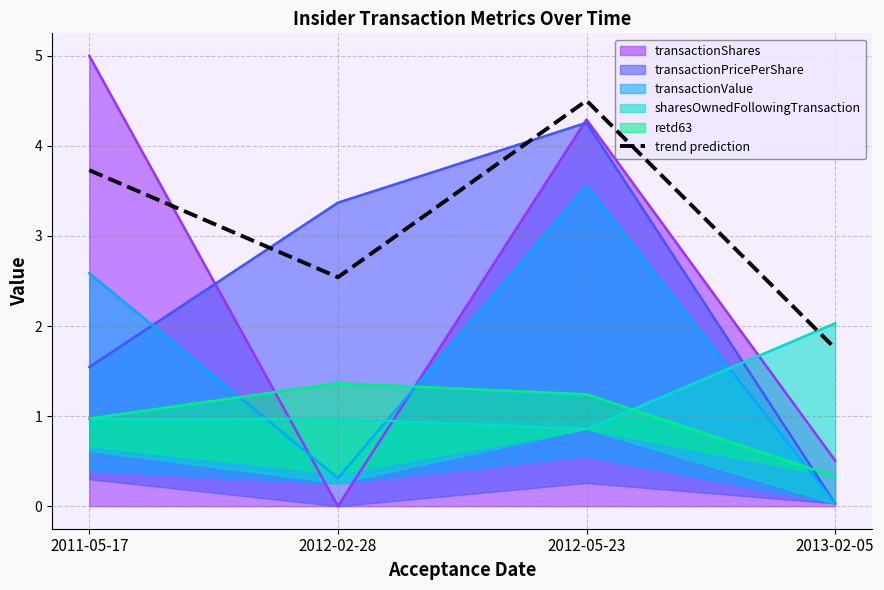

True or false: there are more than 2 points higher than both neighbors.

False